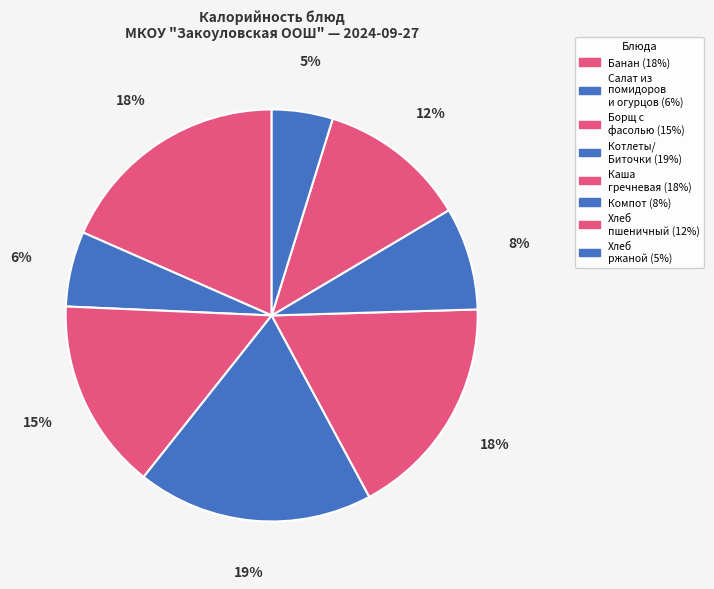

How many segments does this pie chart have?

8